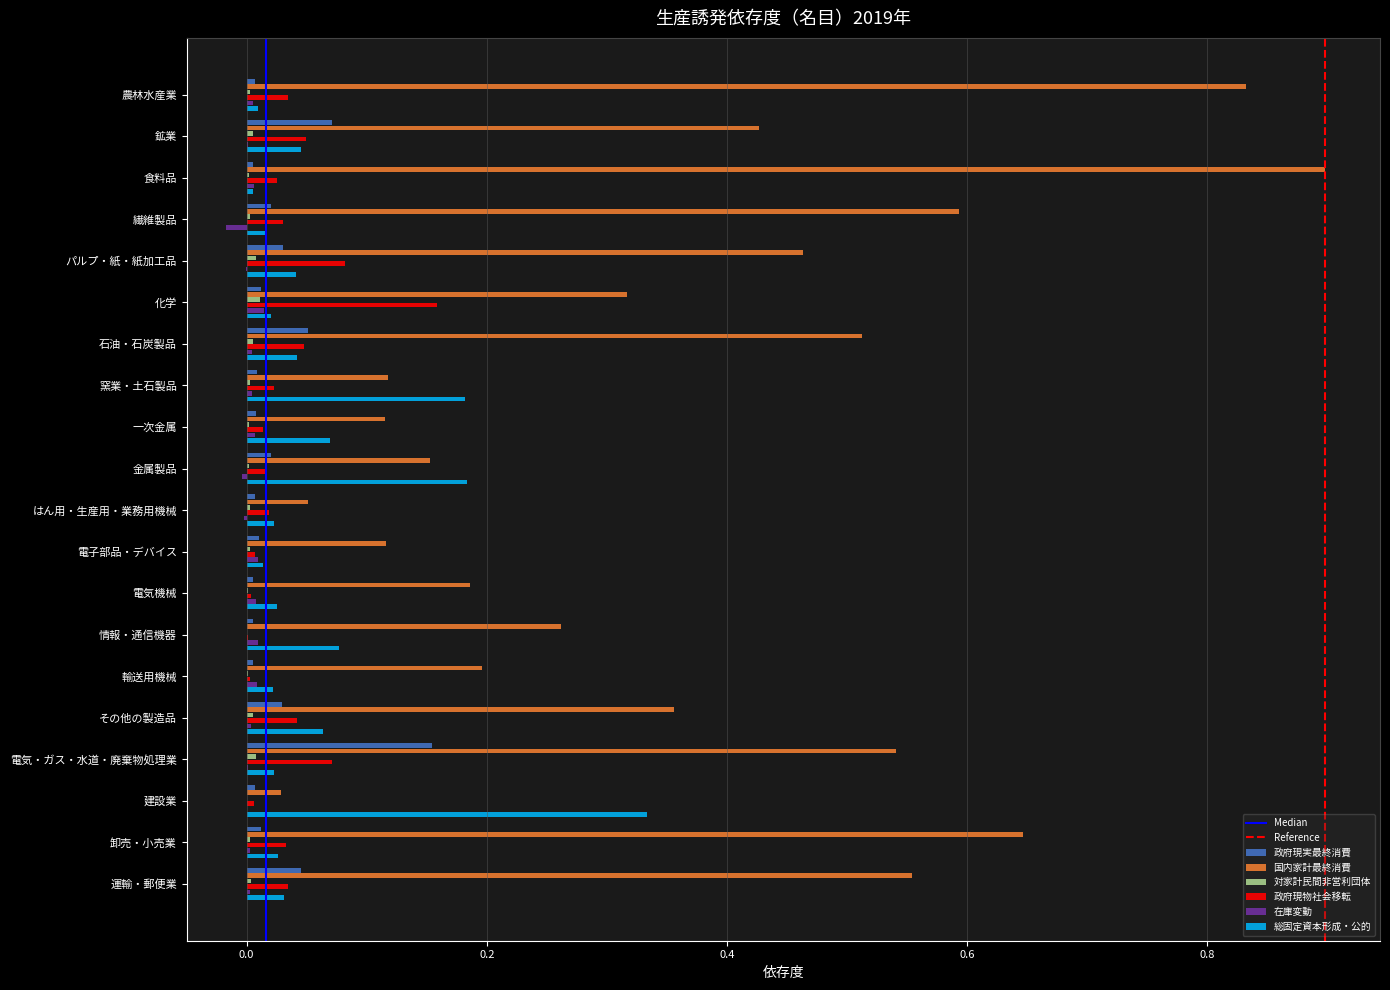

Which series changed the most between 繊維製品 and その他の製造品?

国内家計最終消費